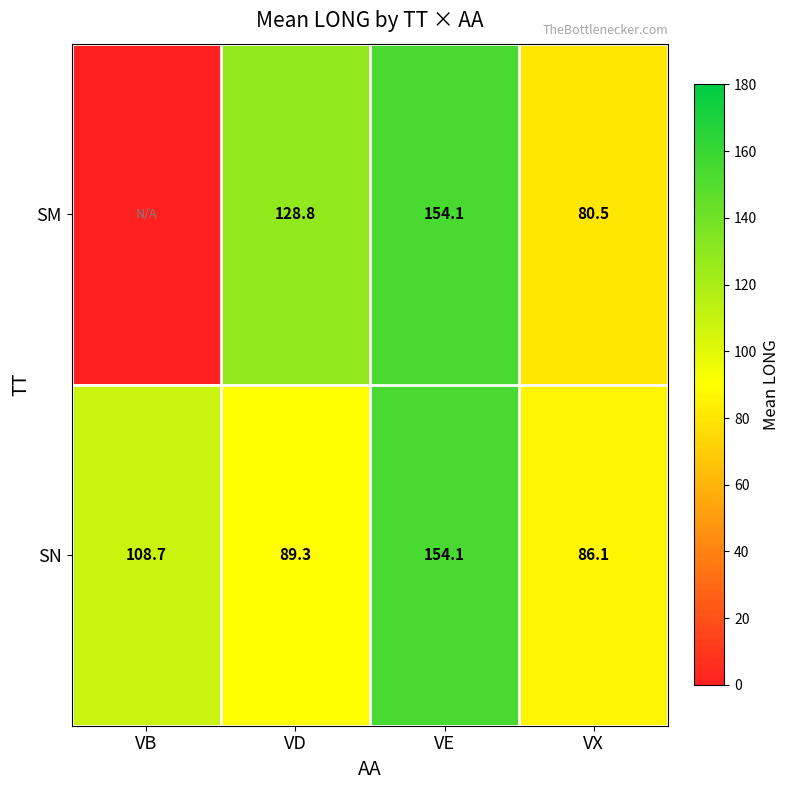

Between VD and VX, which series saw the biggest shift?

SM